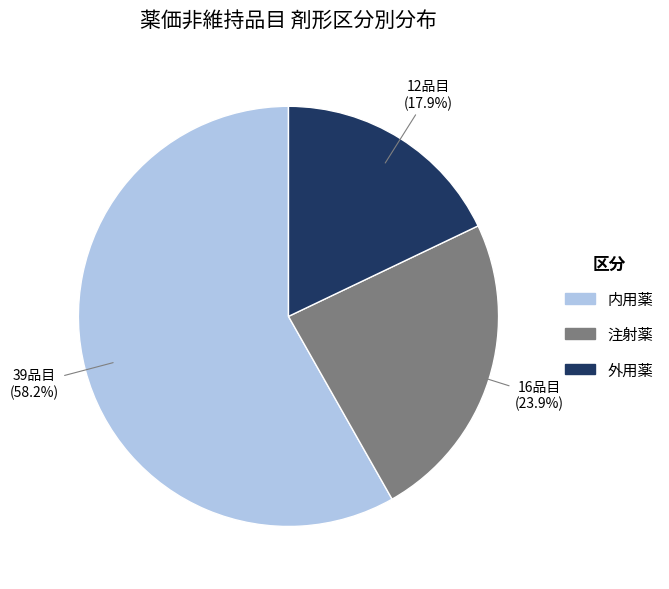

What percentage is NOT represented by 内用薬?

41.8%